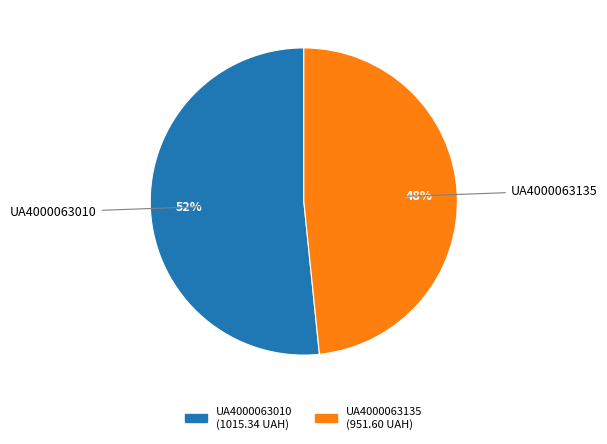

Do UA4000063135 and UA4000063010 together represent more than half of the pie?

Yes